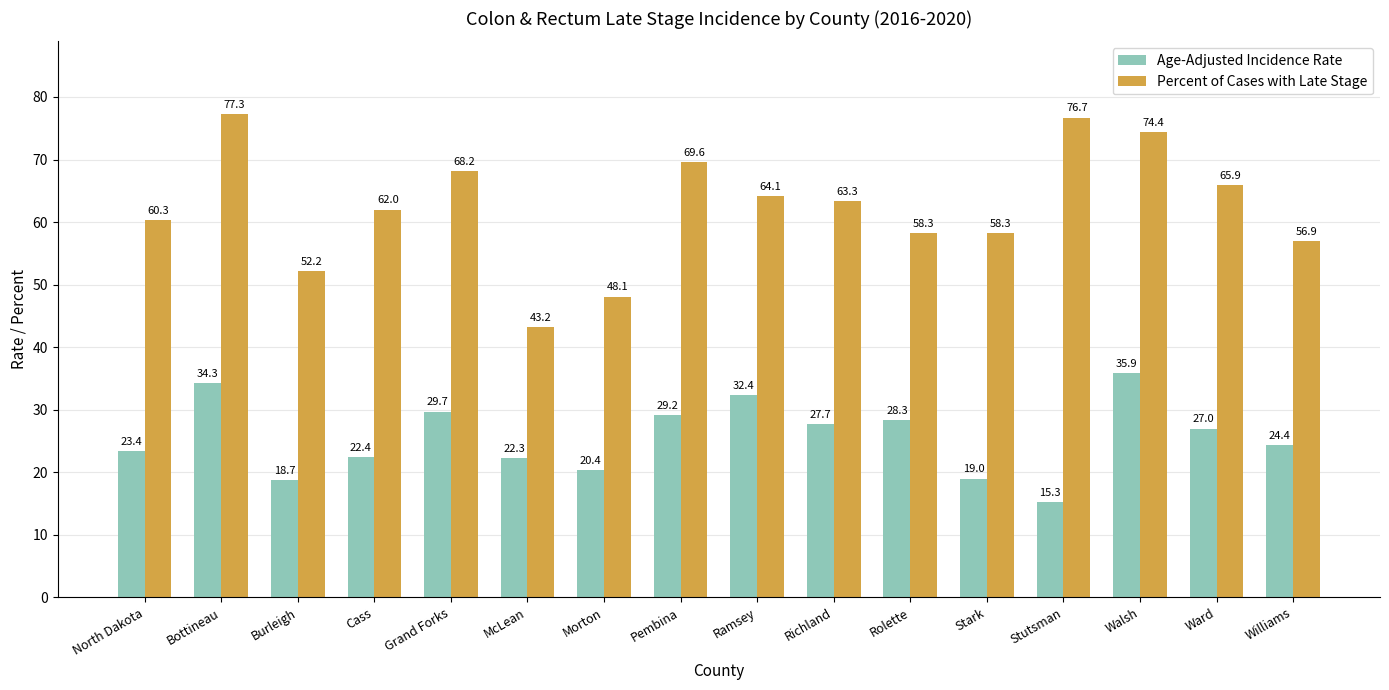

How many values in the Age-Adjusted Incidence Rate series are below 27?

8